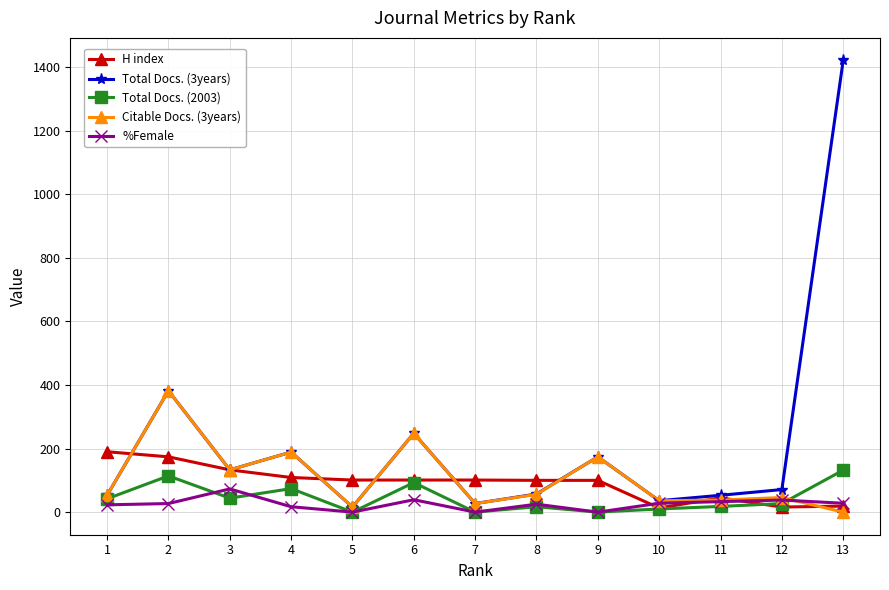

Is the value of Total Docs. (3years) at 1 greater than the value of H index at 6?

No